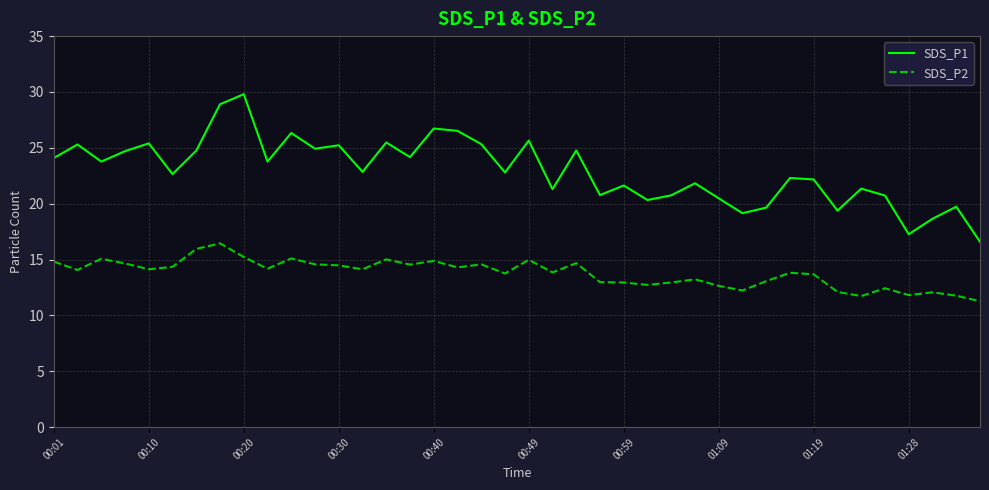

Which series has the largest total across all categories?

SDS_P1